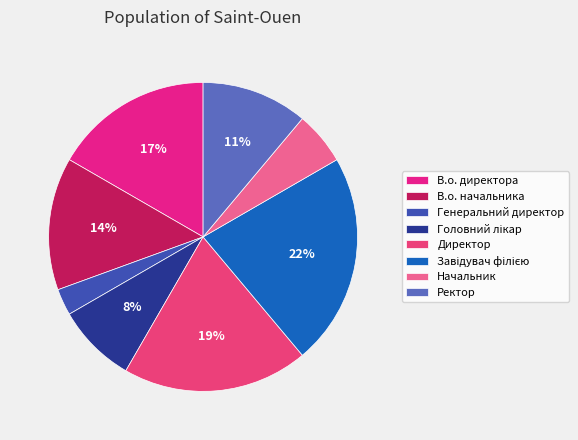

What percentage is the В.о. директора slice, to the nearest percent?

17%